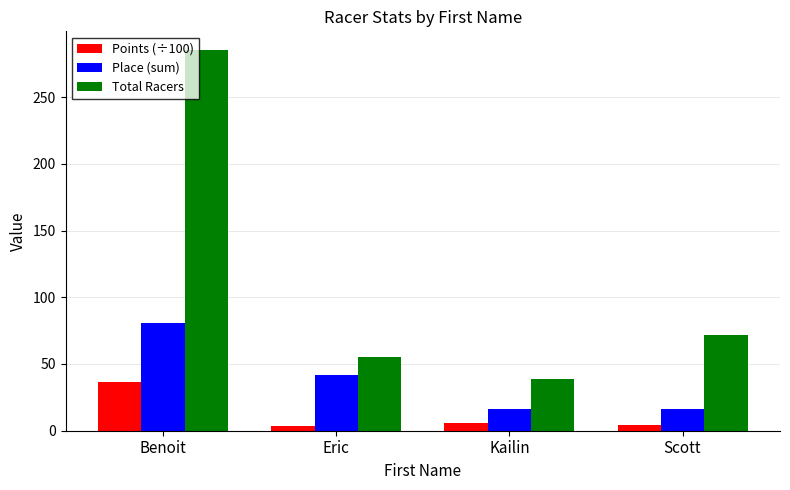

What is the minimum value shown in the chart?

3.7